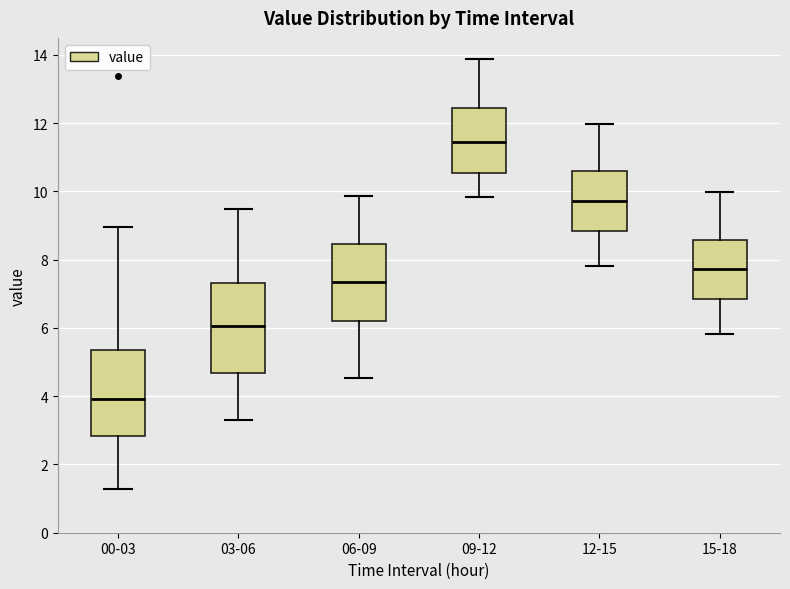

Reading left to right, transcribe this box plot: for each box, give where its median line is, the range the box spans, and where its two whiskers end, as read against the y-axis. The values are not printed on the chart, so give them approximately, as read against the axis.

00-03: median 4.0, box 2.8 to 5.4, whiskers 1.2 to 9.0
03-06: median 6.0, box 4.6 to 7.4, whiskers 3.4 to 9.6
06-09: median 7.4, box 6.2 to 8.4, whiskers 4.6 to 9.8
09-12: median 11.4, box 10.6 to 12.4, whiskers 9.8 to 13.8
12-15: median 9.8, box 8.8 to 10.6, whiskers 7.8 to 12.0
15-18: median 7.8, box 6.8 to 8.6, whiskers 5.8 to 10.0